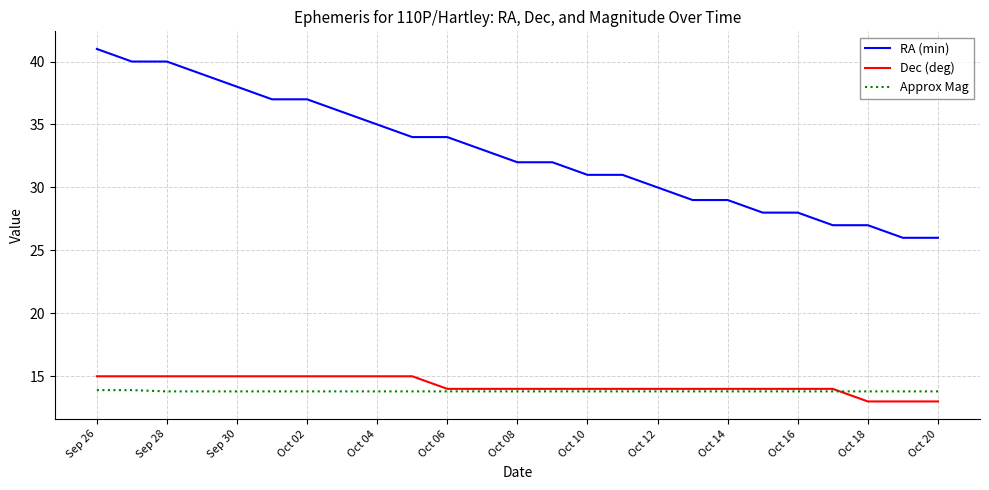

Which series has the largest range (max minus min)?

RA (min)